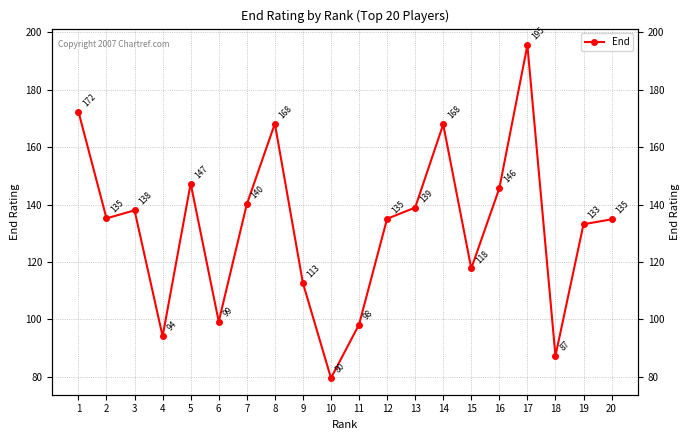

Rank the categories by value from highest to lowest.

17, 1, 8, 14, 5, 16, 7, 13, 3, 2, 12, 20, 19, 15, 9, 6, 11, 4, 18, 10